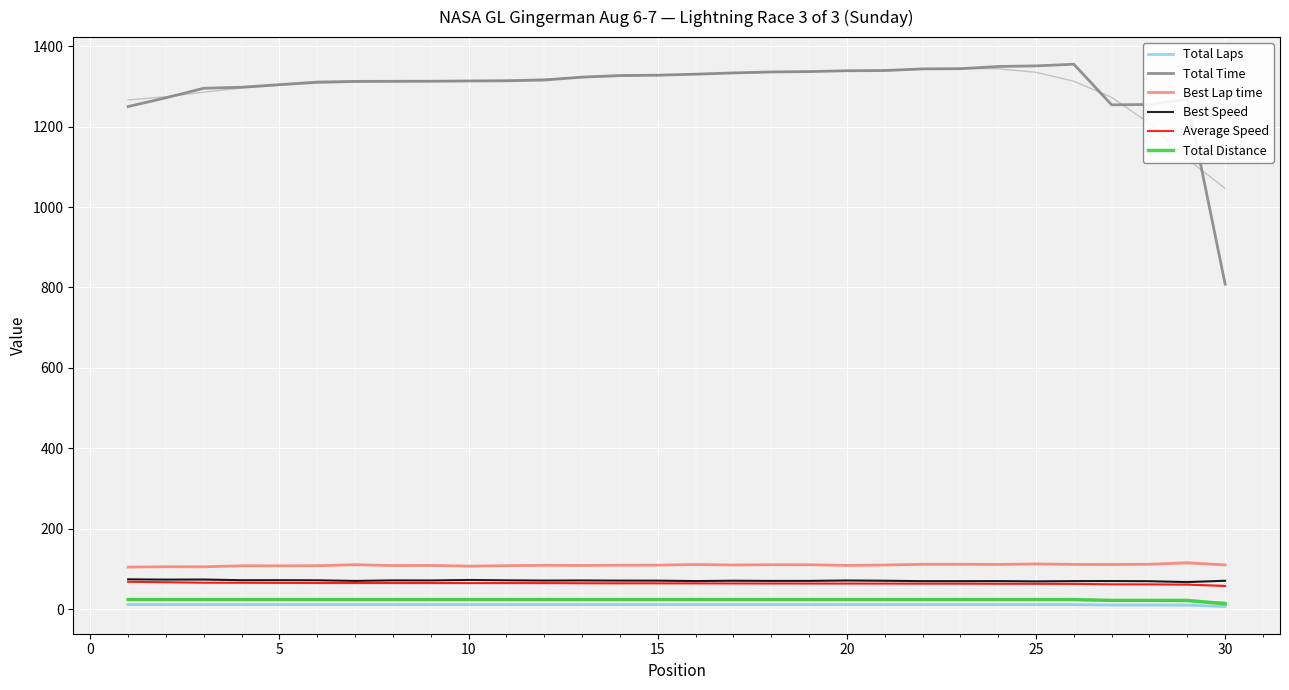

True or false: Best Speed has more than 2 interior local peaks.

True